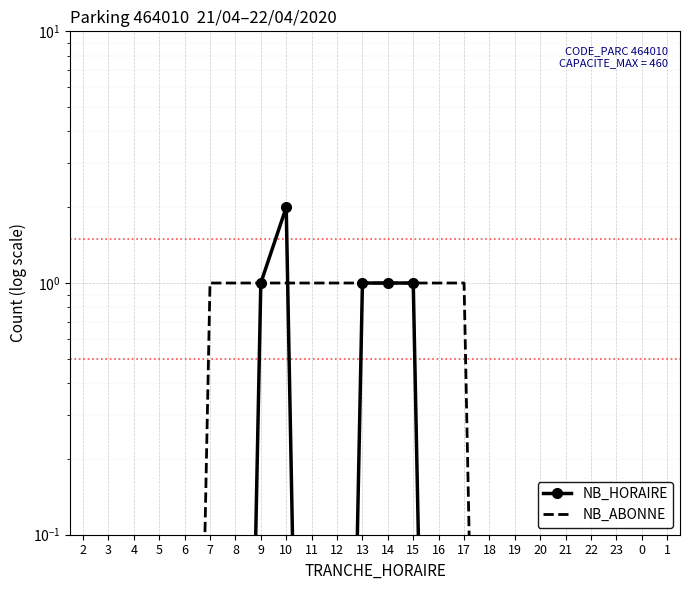

List the series in order of their overall mean, lowest first.

NB_HORAIRE, NB_ABONNE